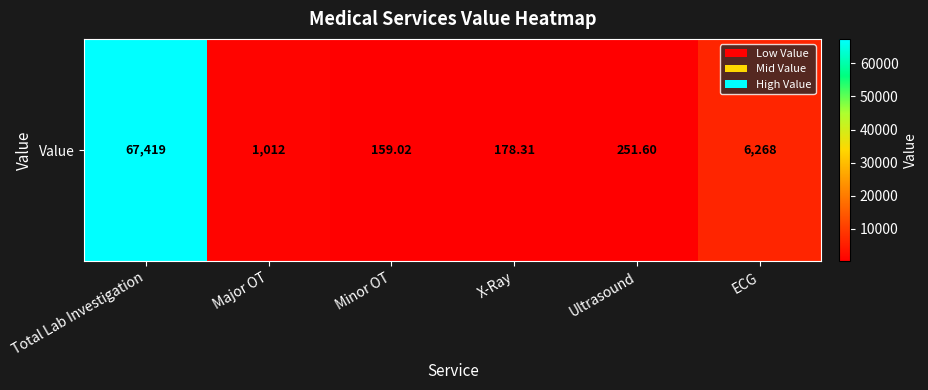

Approximately how many times larger is the value at Total Lab Investigation compared to Minor OT?

424.0